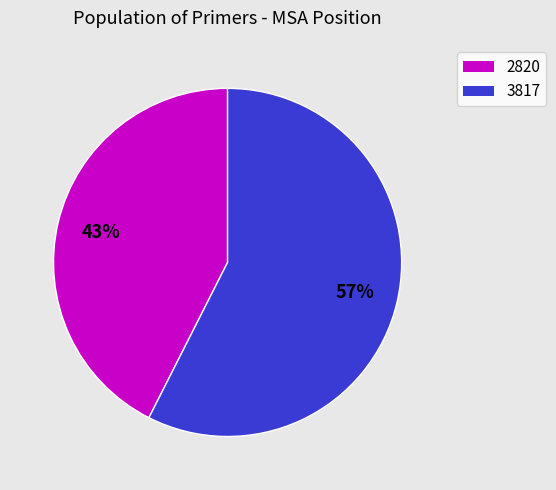

Combined, do 3817 and 2820 account for over 50%?

Yes